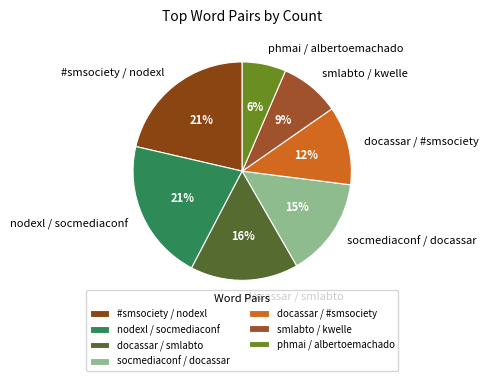

Is it true that #smsociety / nodexl is 11% of the pie?

False